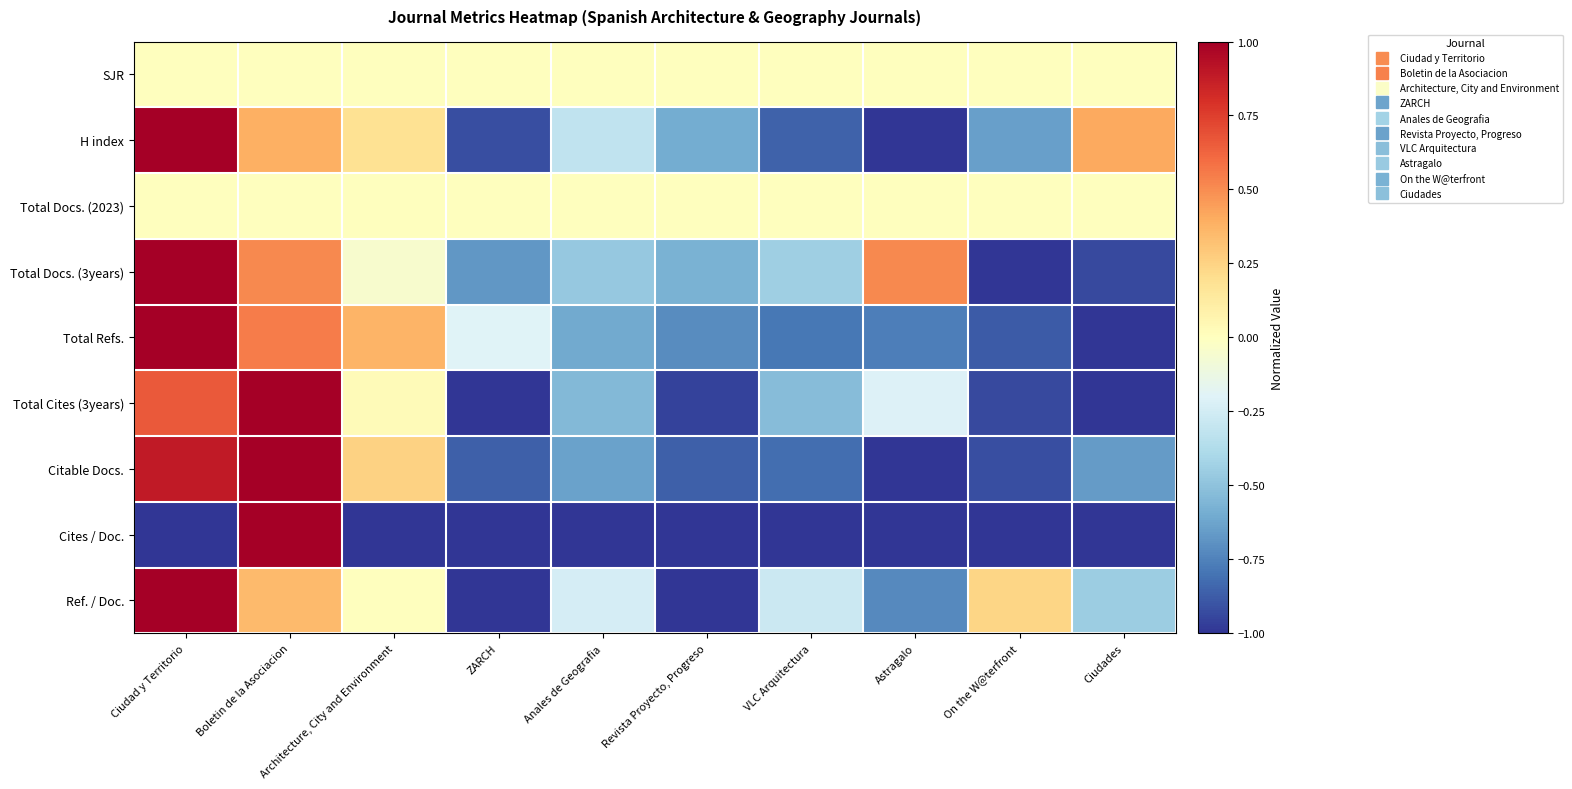

Which series has the largest range (max minus min)?

H index